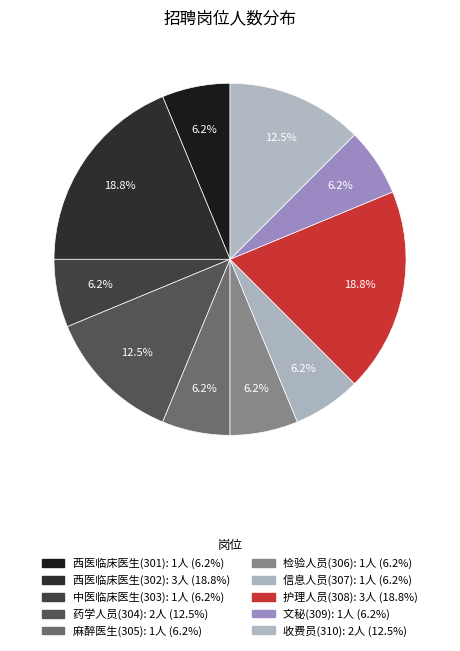

How many segments does this pie chart have?

10